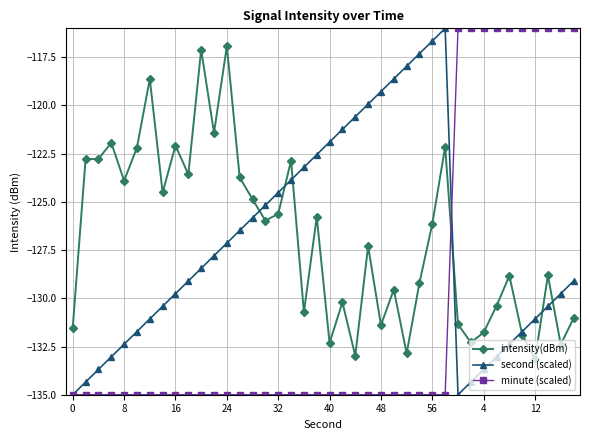

What is the value of the minute (scaled) point at the 19th from the left?

-135.0